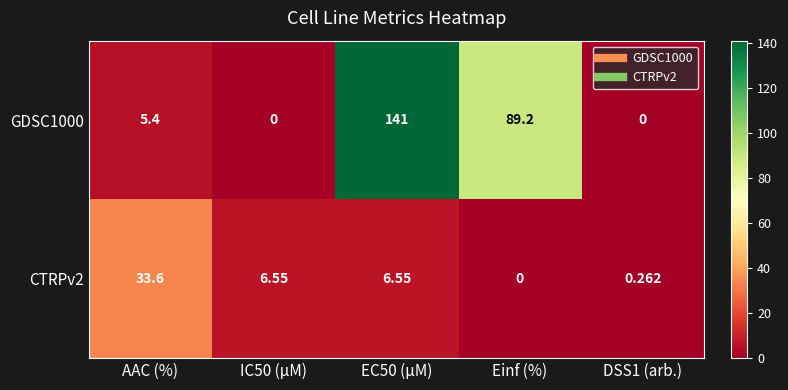

List the series in order of their overall mean, highest first.

GDSC1000, CTRPv2